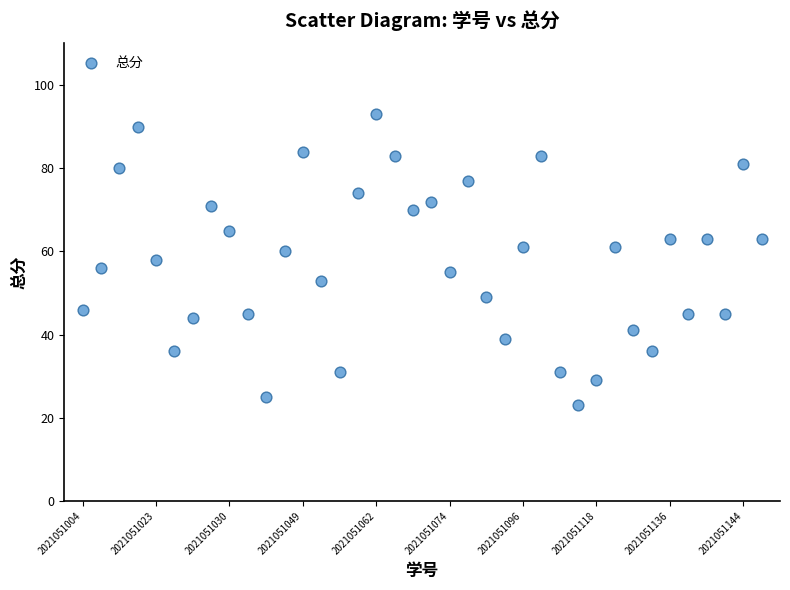

What is the range of Y values (max minus min)?

70